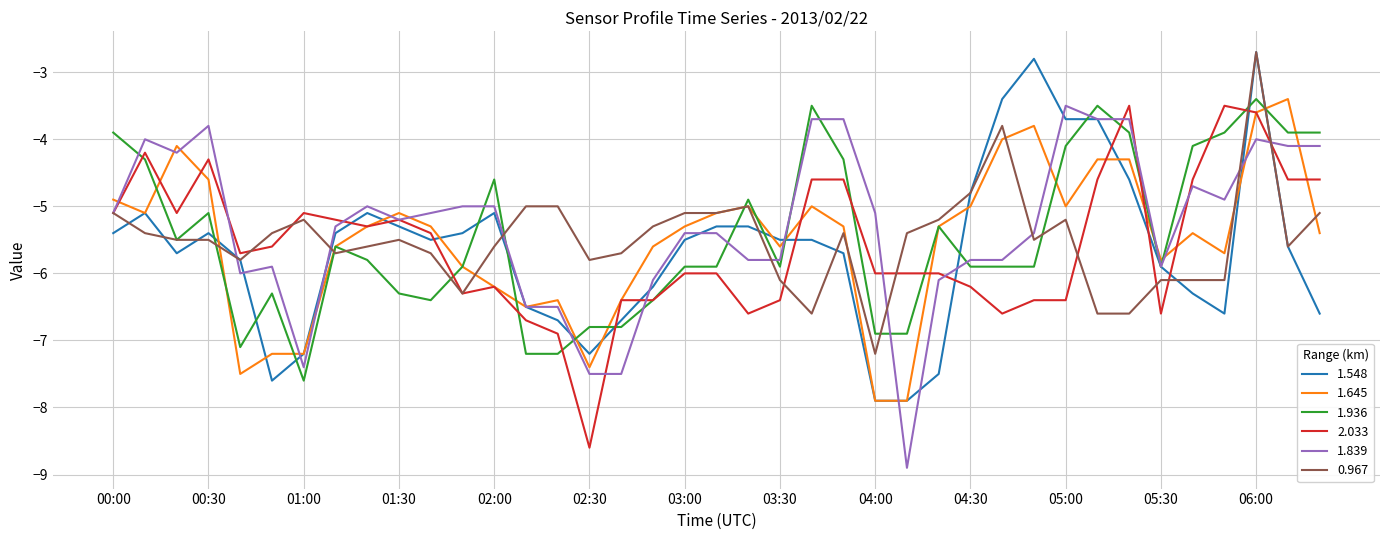

What is the minimum value for 1.645?

-7.9